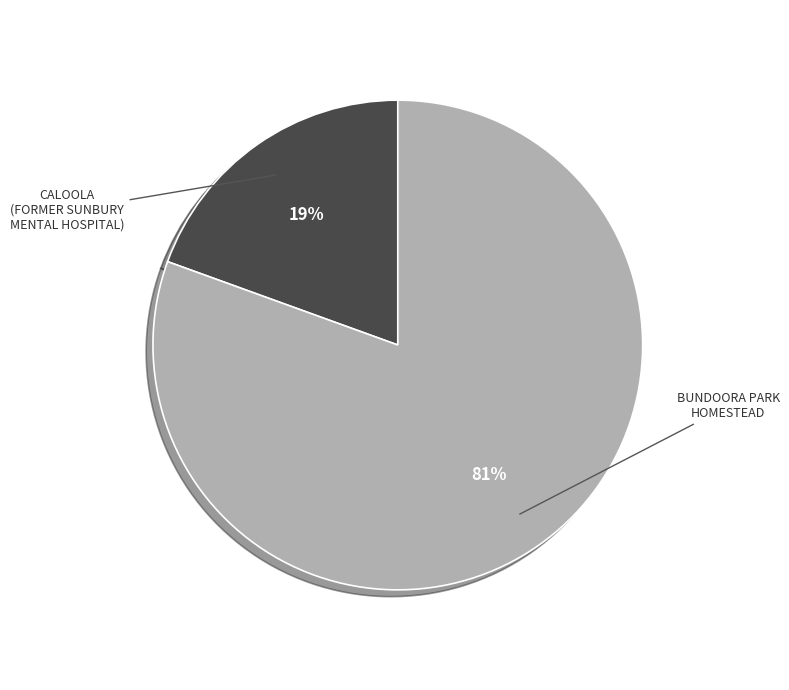

What percentage is the BUNDOORA PARK HOMESTEAD slice, to the nearest percent?

81%